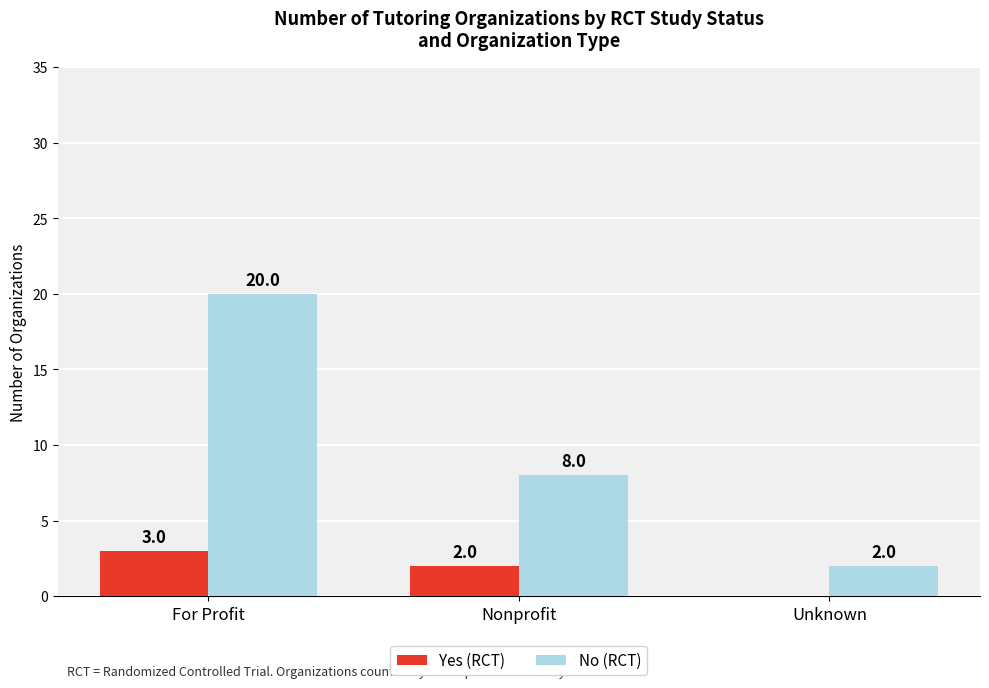

At which label does No (RCT) first exceed 8?

For Profit